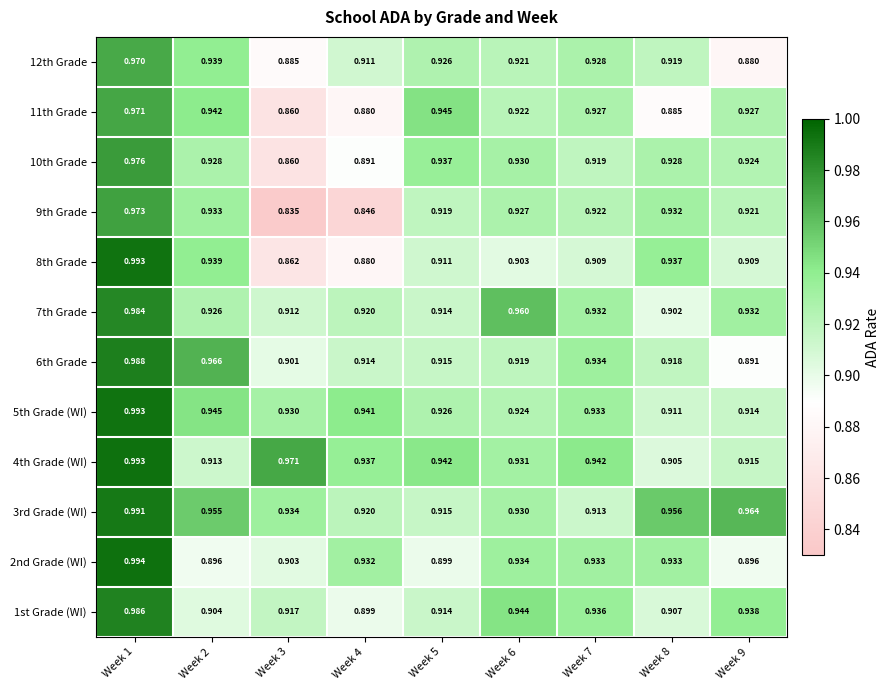

Which series has the largest total across all categories?

3rd Grade (WI)